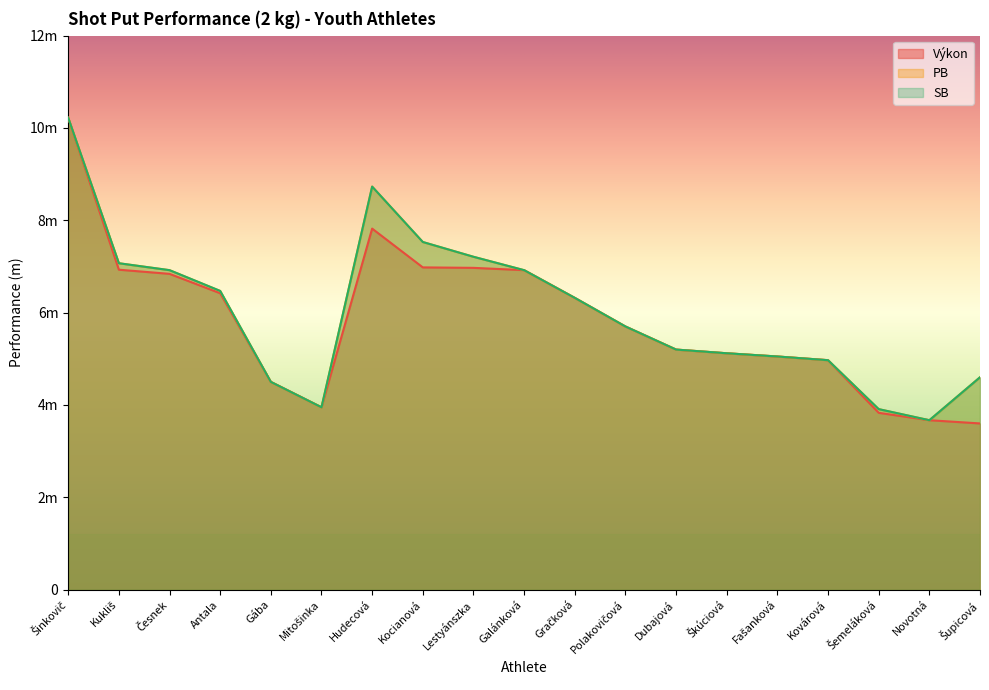

Which category has the lowest value across all series?

Šupicová